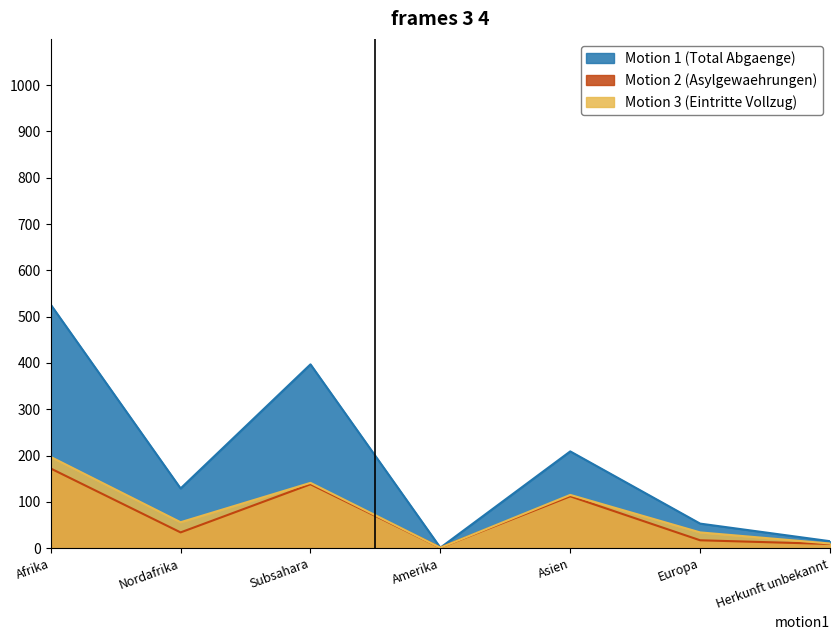

What is the difference between the Motion 1 (Total Abgaenge) values at Europa and Afrika?

473